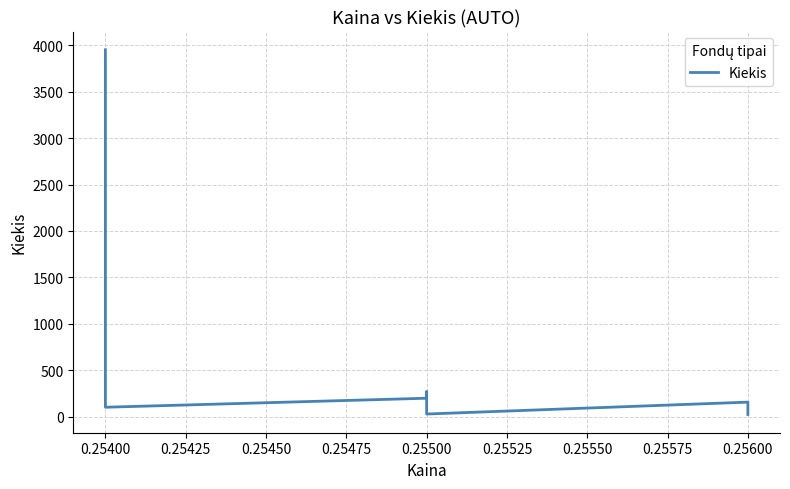

Count the number of data series in this chart.

1